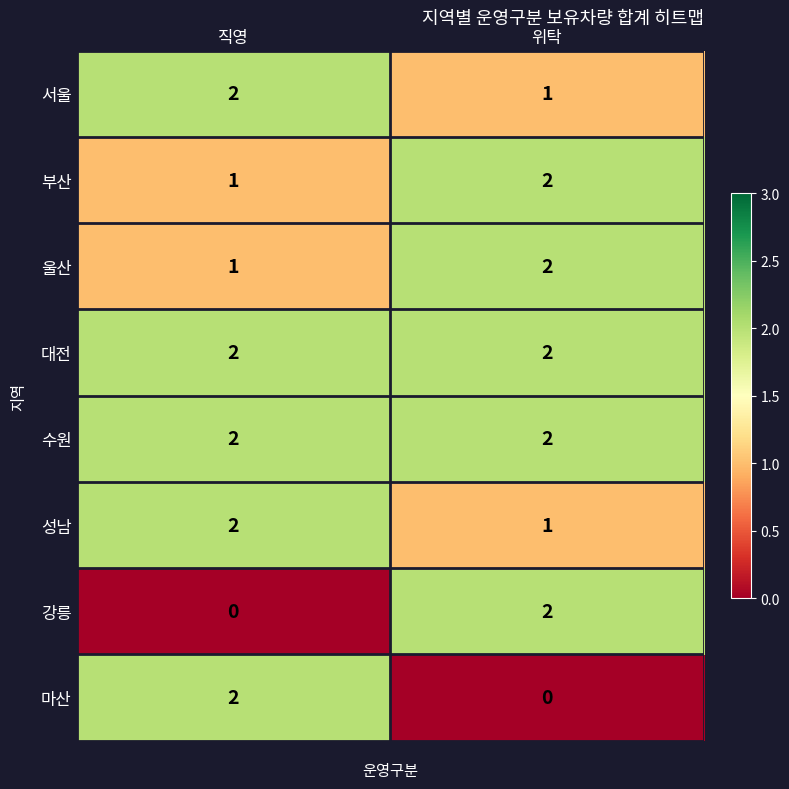

Where is 강릉 nearest to the value 1?

직영